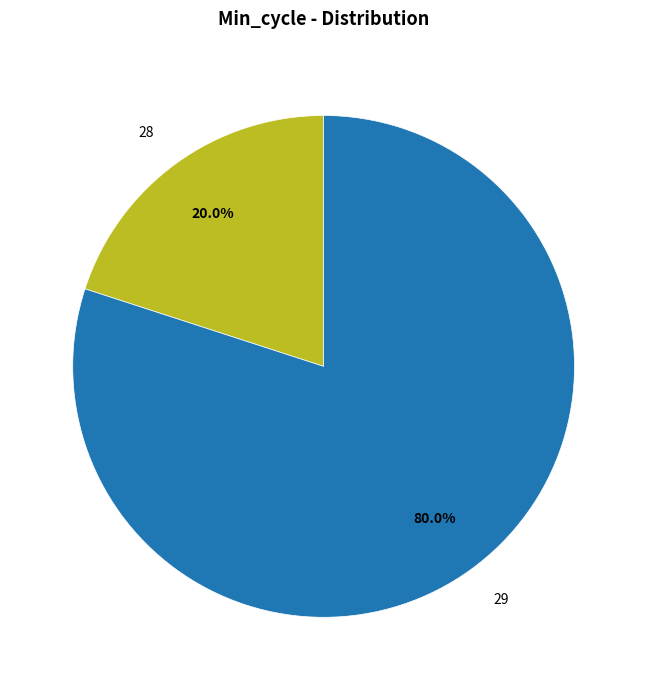

Which slice represents more than half of the pie?

29